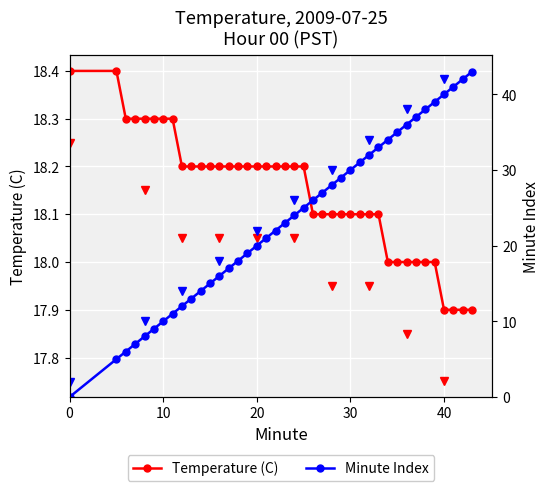

Reading right to left, extract all data points from this chart.

Temperature: 17.9	17.9	17.9	17.9	18.0	18.0	18.0	18.0	18.0	18.0	18.1	18.1	18.1	18.1	18.1	18.1	18.1	18.1	18.2	18.2	18.2	18.2	18.2	18.2	18.2	18.2	18.2	18.2	18.2	18.2	18.2	18.2	18.3	18.3	18.3	18.3	18.3	18.3	18.4	18.4
Minute: 43.0	42.0	41.0	40.0	39.0	38.0	37.0	36.0	35.0	34.0	33.0	32.0	31.0	30.0	29.0	28.0	27.0	26.0	25.0	24.0	23.0	22.0	21.0	20.0	19.0	18.0	17.0	16.0	15.0	14.0	13.0	12.0	11.0	10.0	9.0	8.0	7.0	6.0	5.0	0.0